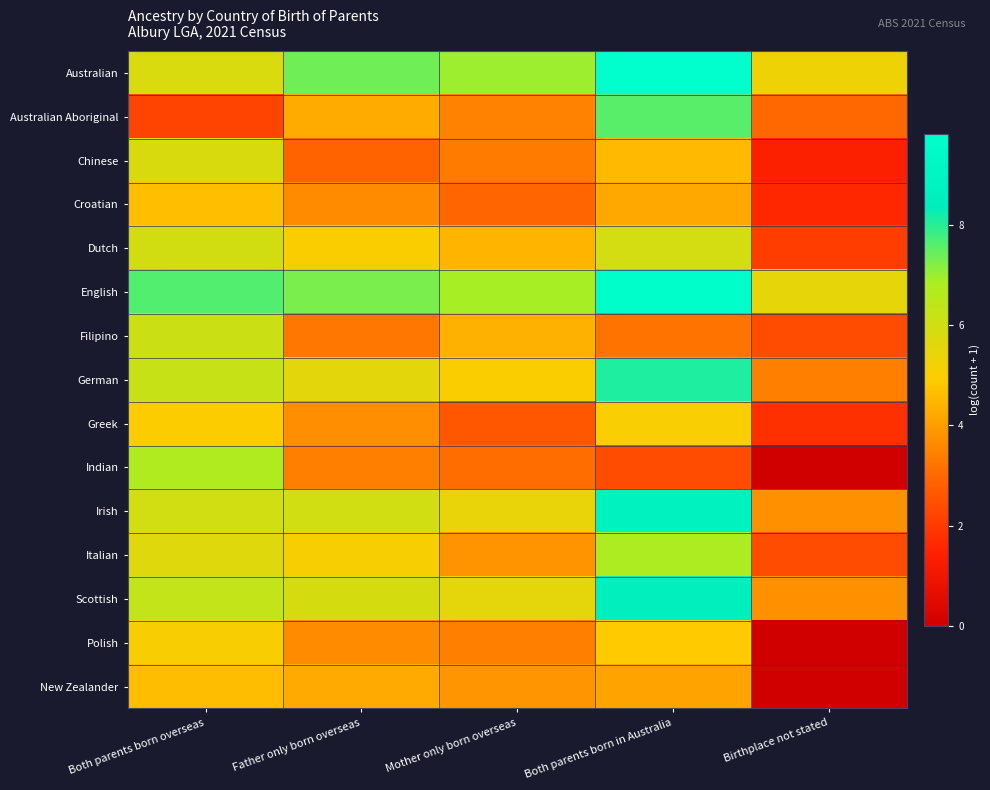

Which has a higher value, Father only born overseas or Both parents born in Australia?

Both parents born in Australia